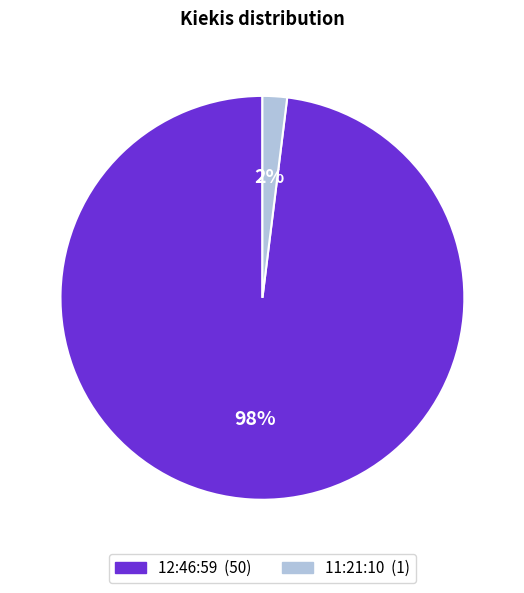

What percentage is the 11:21:10 slice, to the nearest percent?

2%